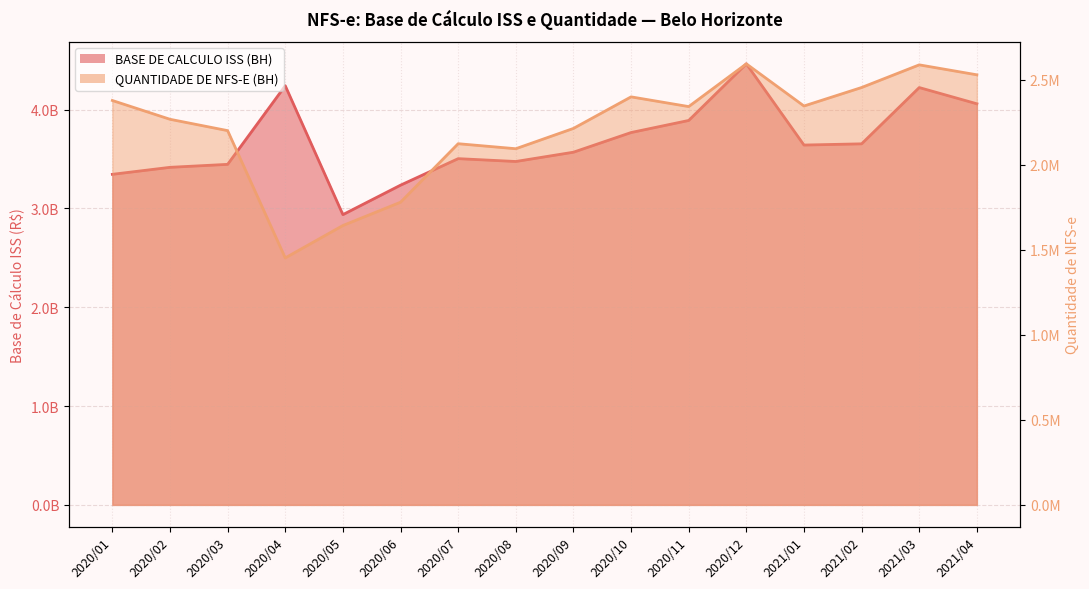

What are all the series names shown in the legend?

BASE DE CALCULO ISS (BH), QUANTIDADE DE NFS-E (BH)